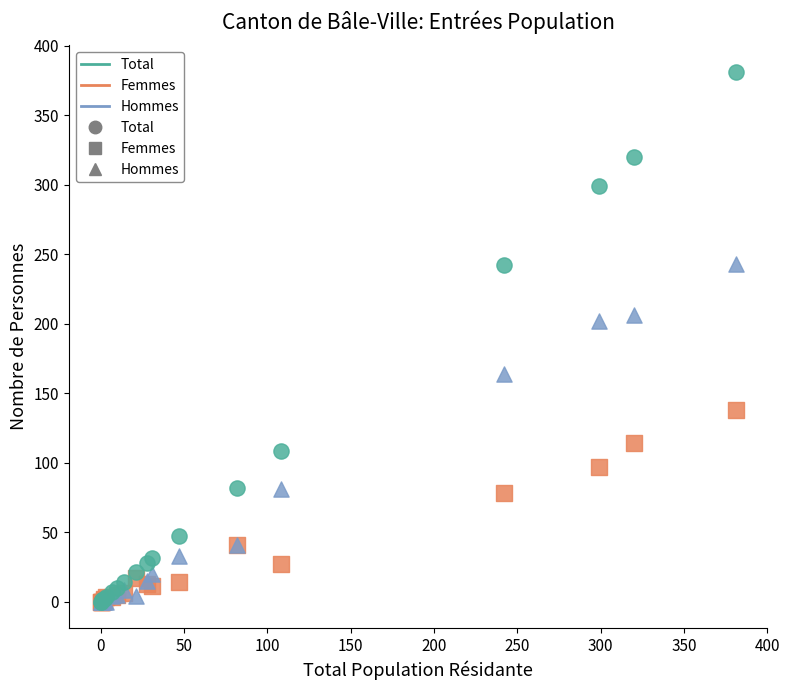

Which series reaches the maximum Y coordinate?

Total